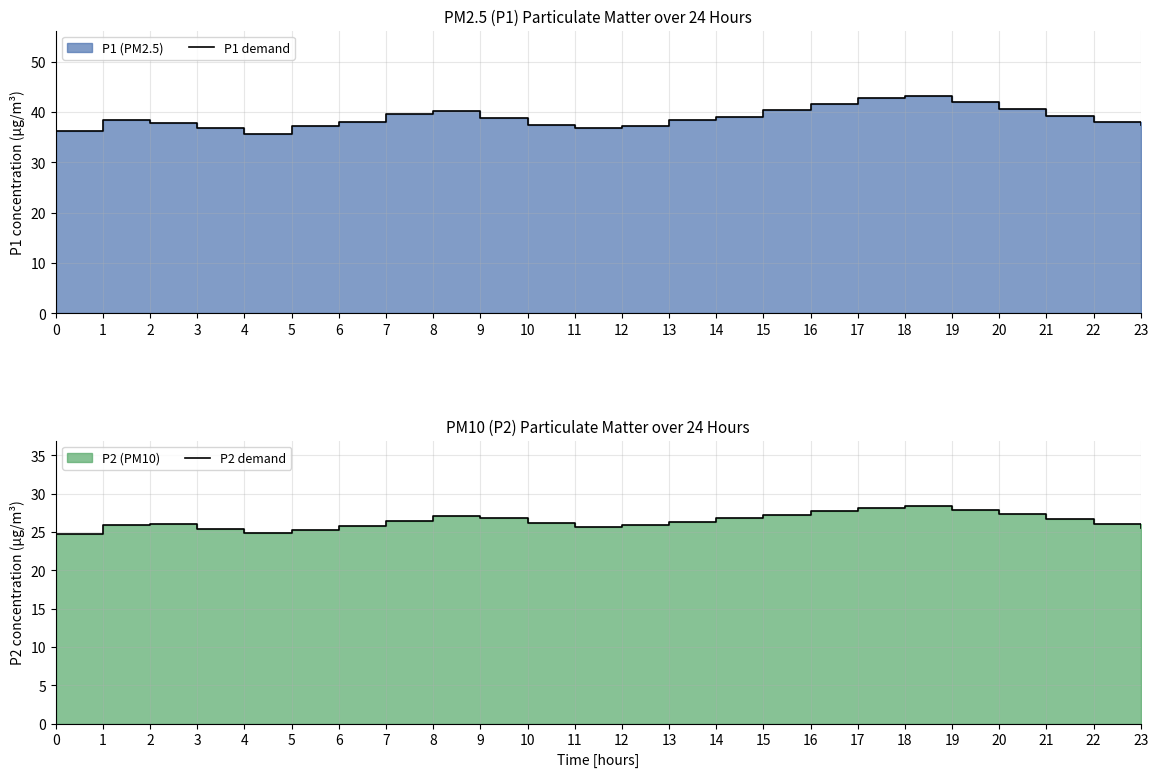

At which category is the sum across all series the highest?

18